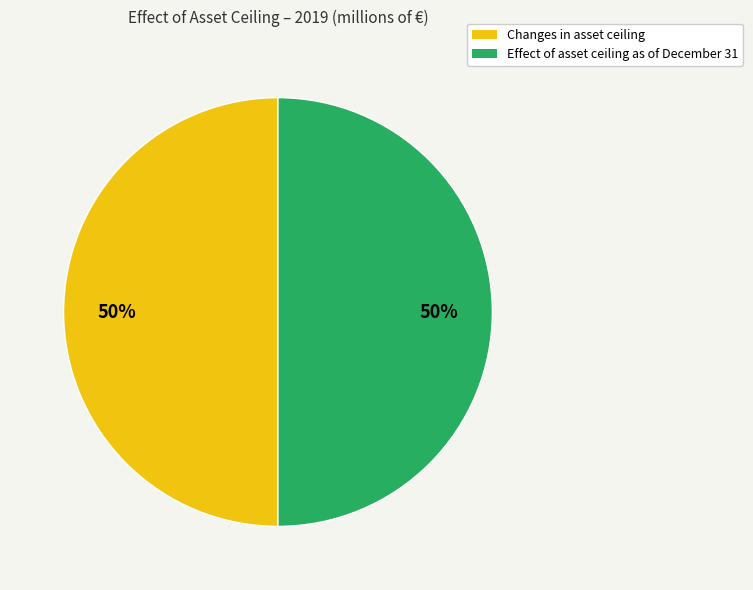

How many segments does this pie chart have?

2